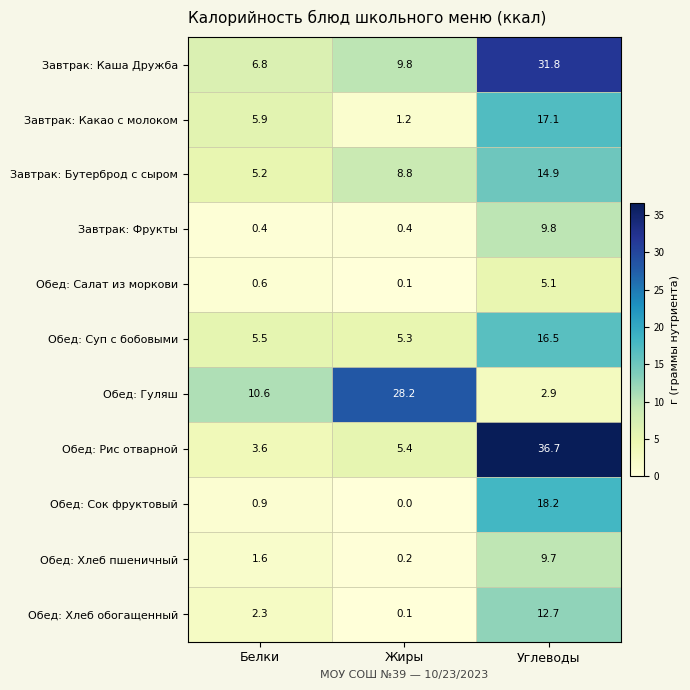

What is the sum of the Обед: Хлеб пшеничный values at Жиры and Белки?

1.8